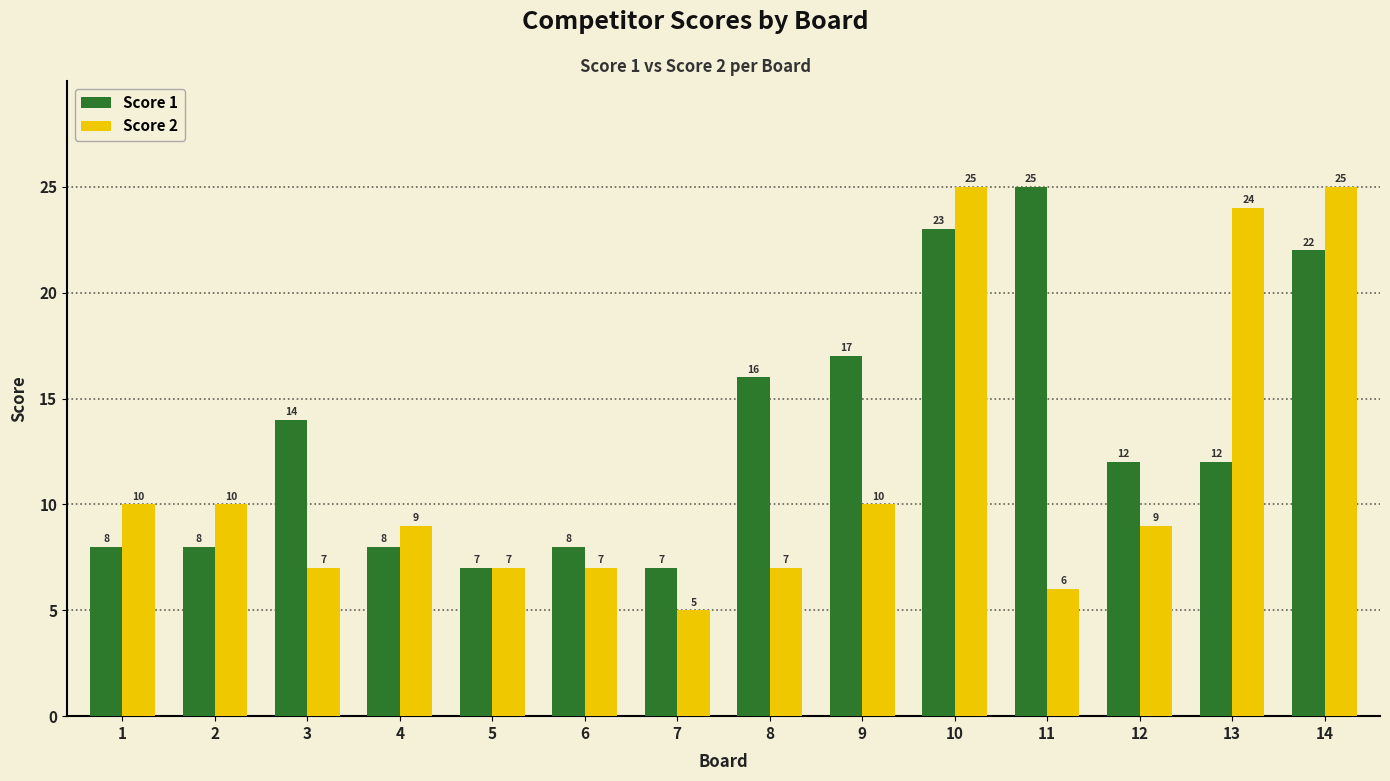

Which series changed the most between 2 and 13?

Score 2